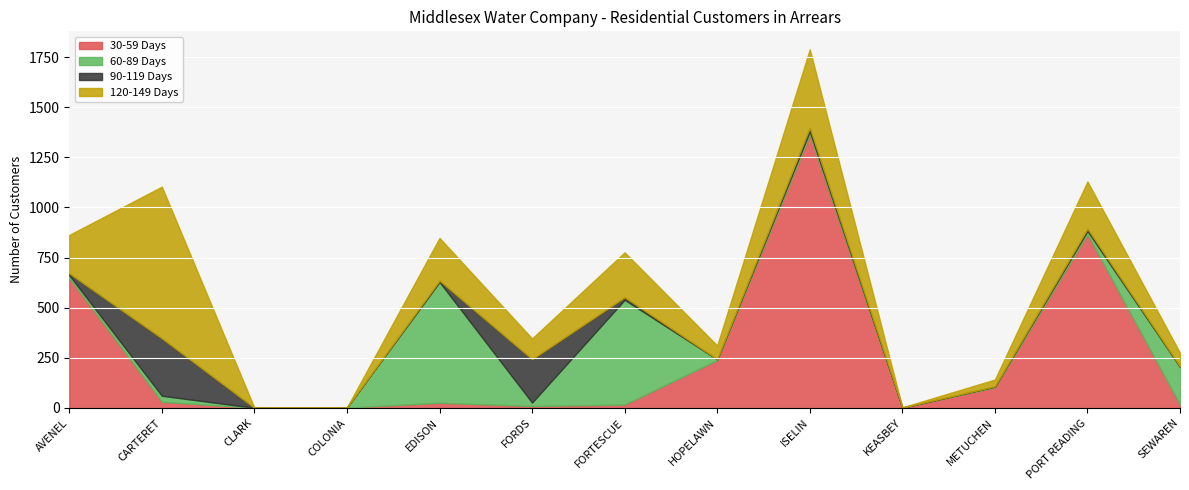

True or false: 60-89 Days Res has more than 2 points higher than both neighbors.

True